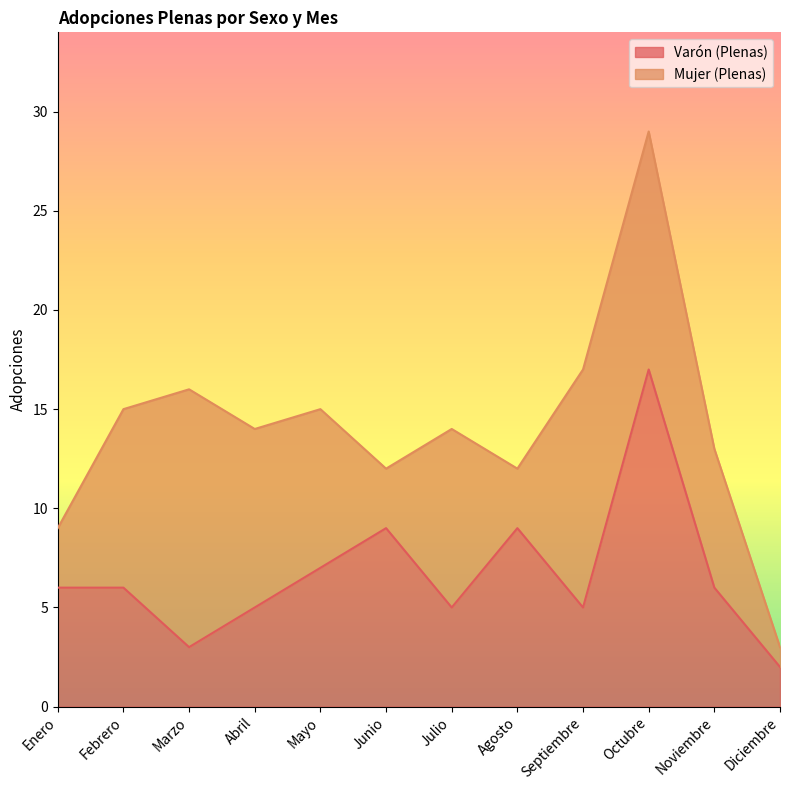

What is the label of the 6th point from the right?

Julio